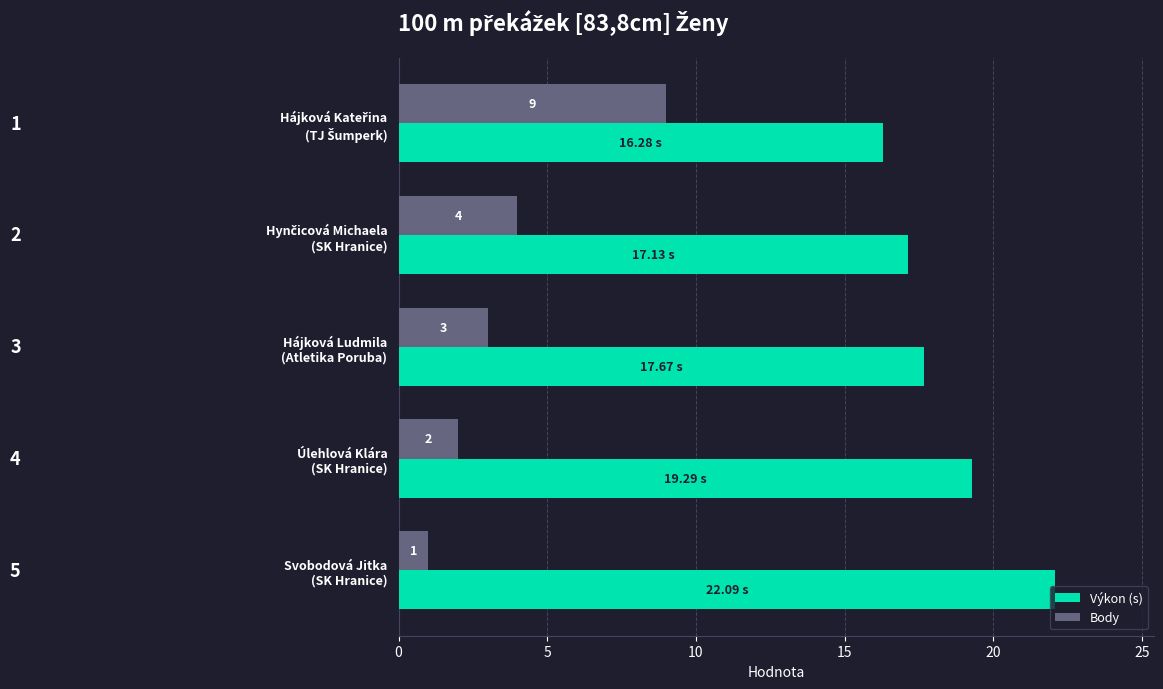

Rank the series by their average value, from highest to lowest.

Výkon (s), Body